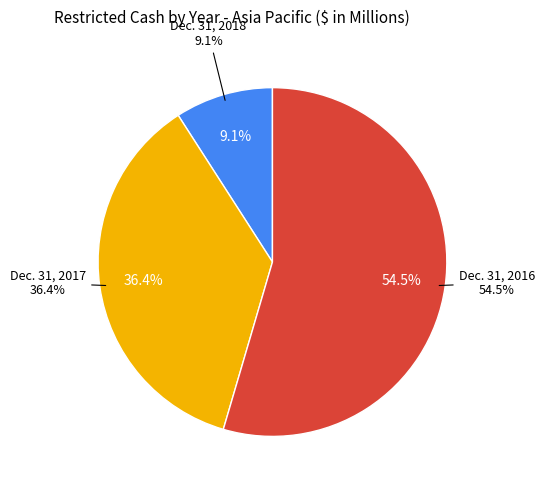

How many slices are in this pie chart?

3